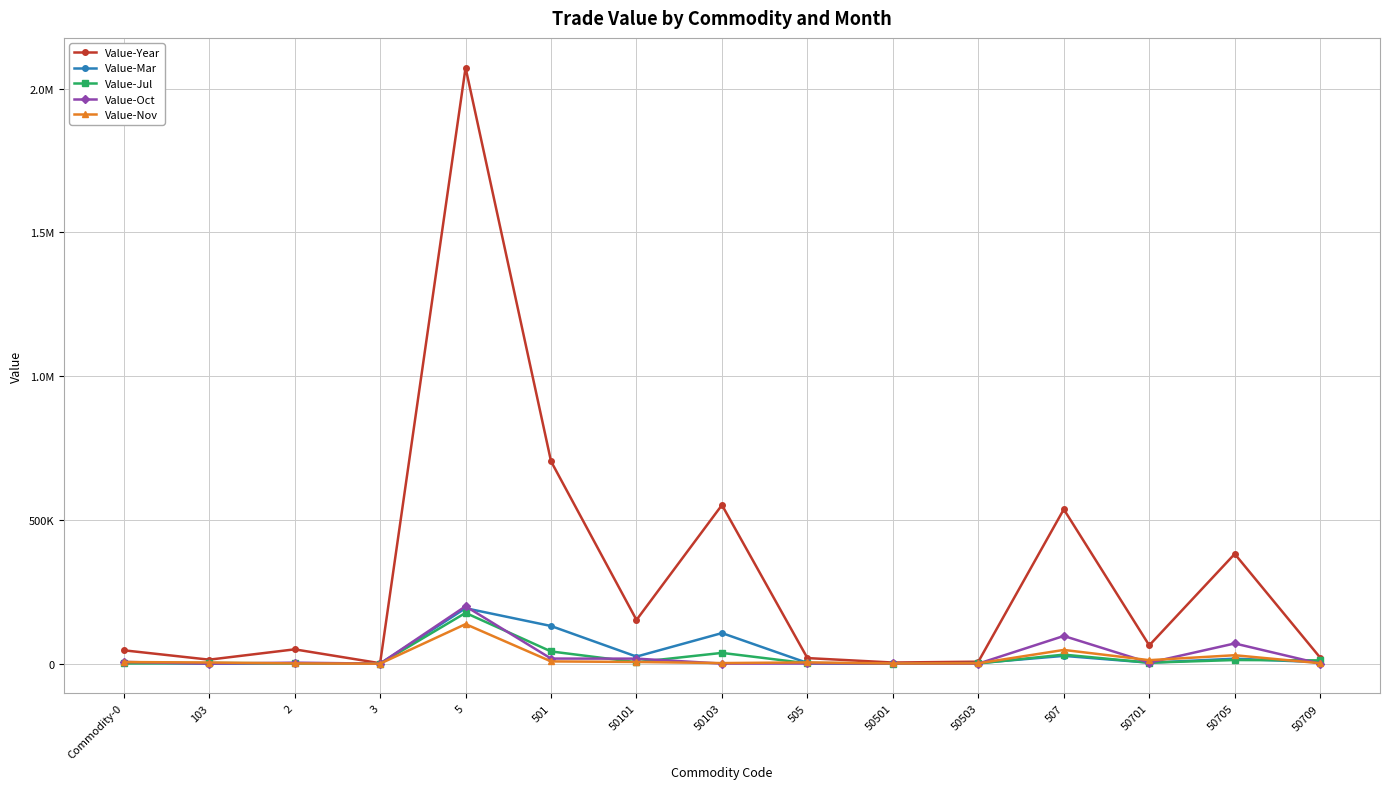

Rank the categories by Value-Nov value from highest to lowest.

5, 507, 50705, 50701, 501, 50101, Commodity-0, 505, 103, 50103, 50709, 50503, 2, 50501, 3